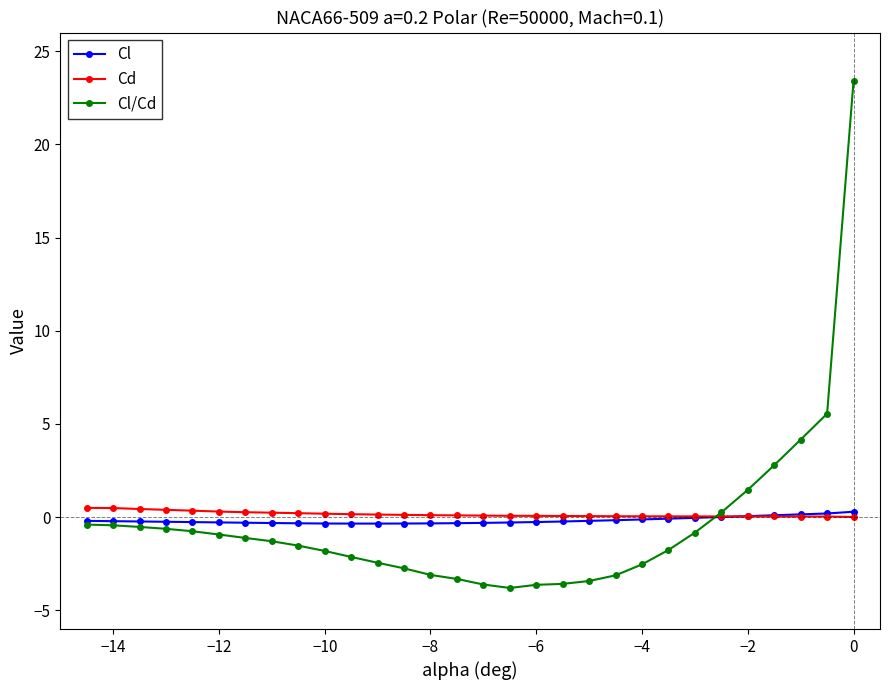

What is the average value of the Cd series?

0.2